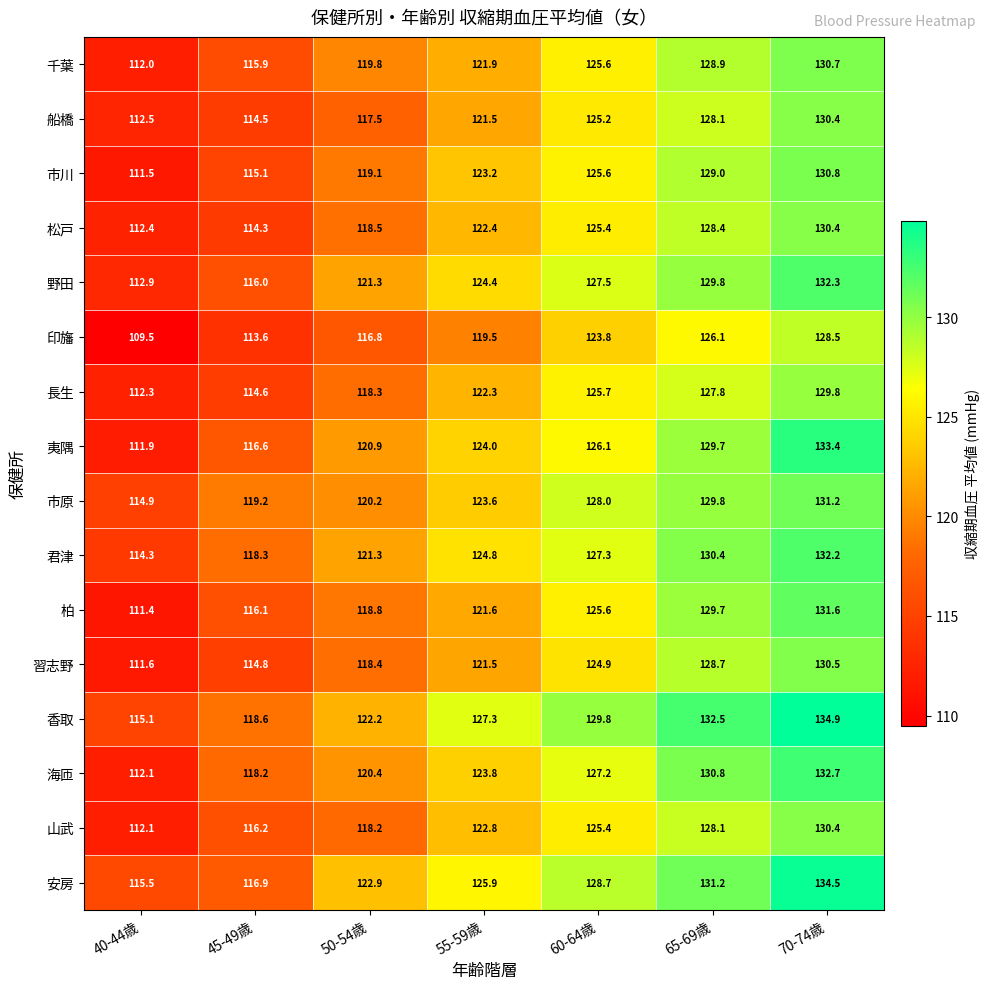

What is the spread (max minus min) of values at 65-69歳?

6.4